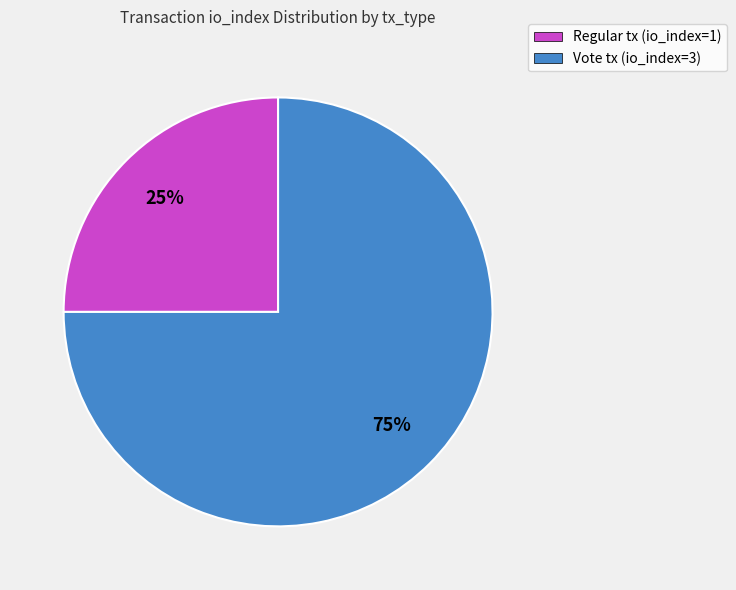

Rank the categories by value from highest to lowest.

Vote tx (io_index=3), Regular tx (io_index=1)